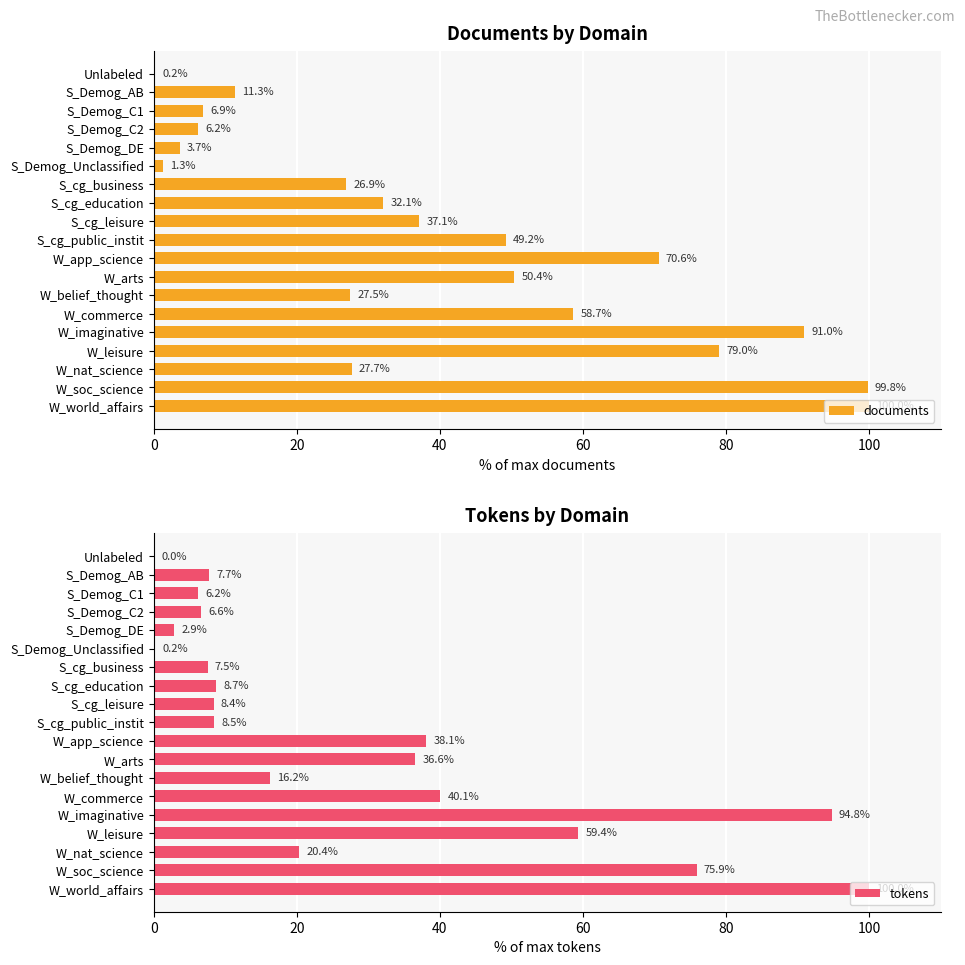

What is the sum of all tokens values?

538.1